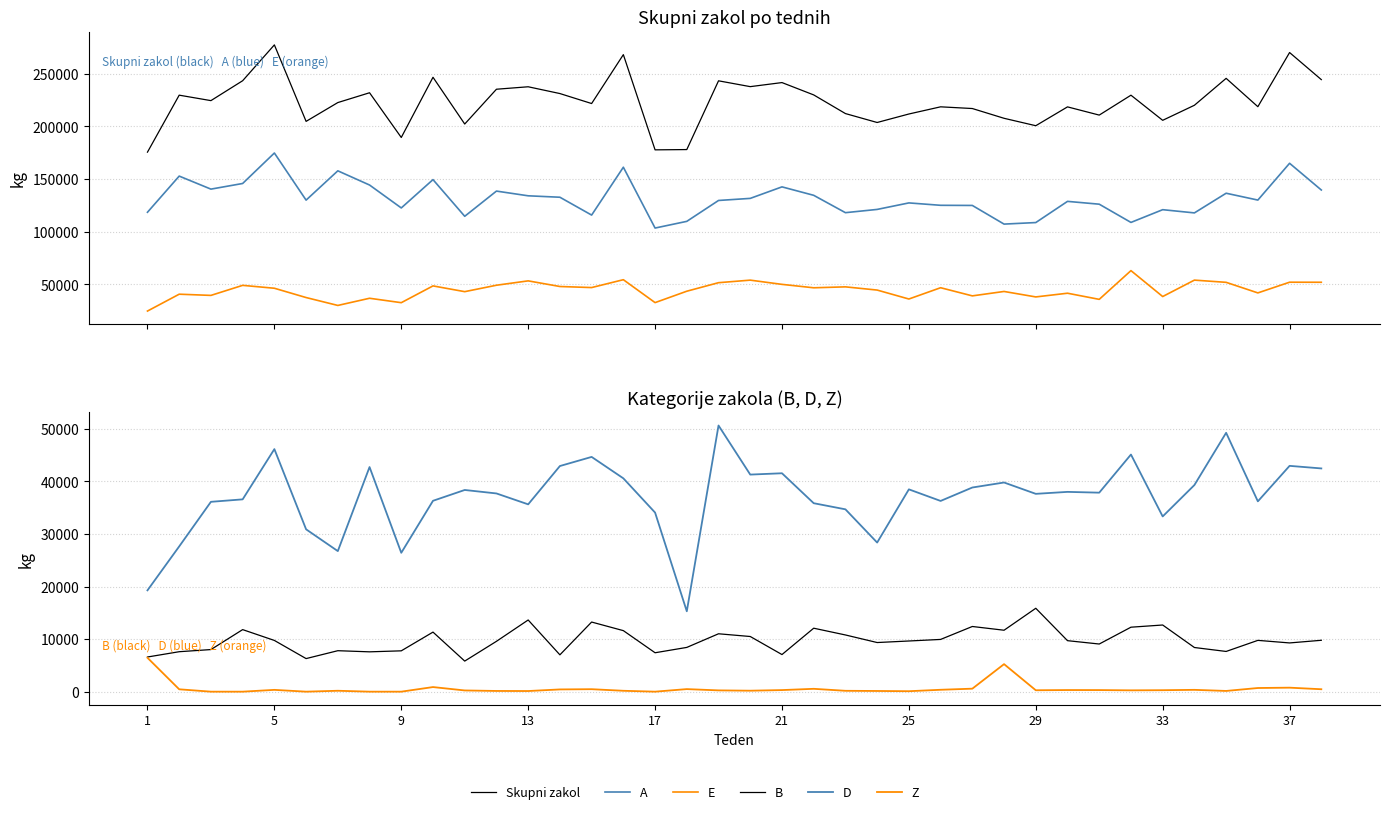

In A, how many points are higher than both neighbors (excluding endpoints)?

12